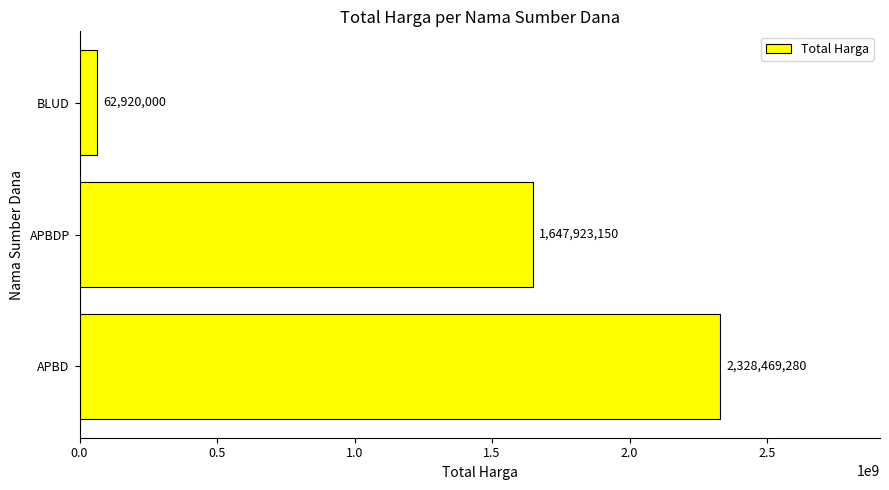

List the labels in order of value, smallest first.

BLUD, APBDP, APBD